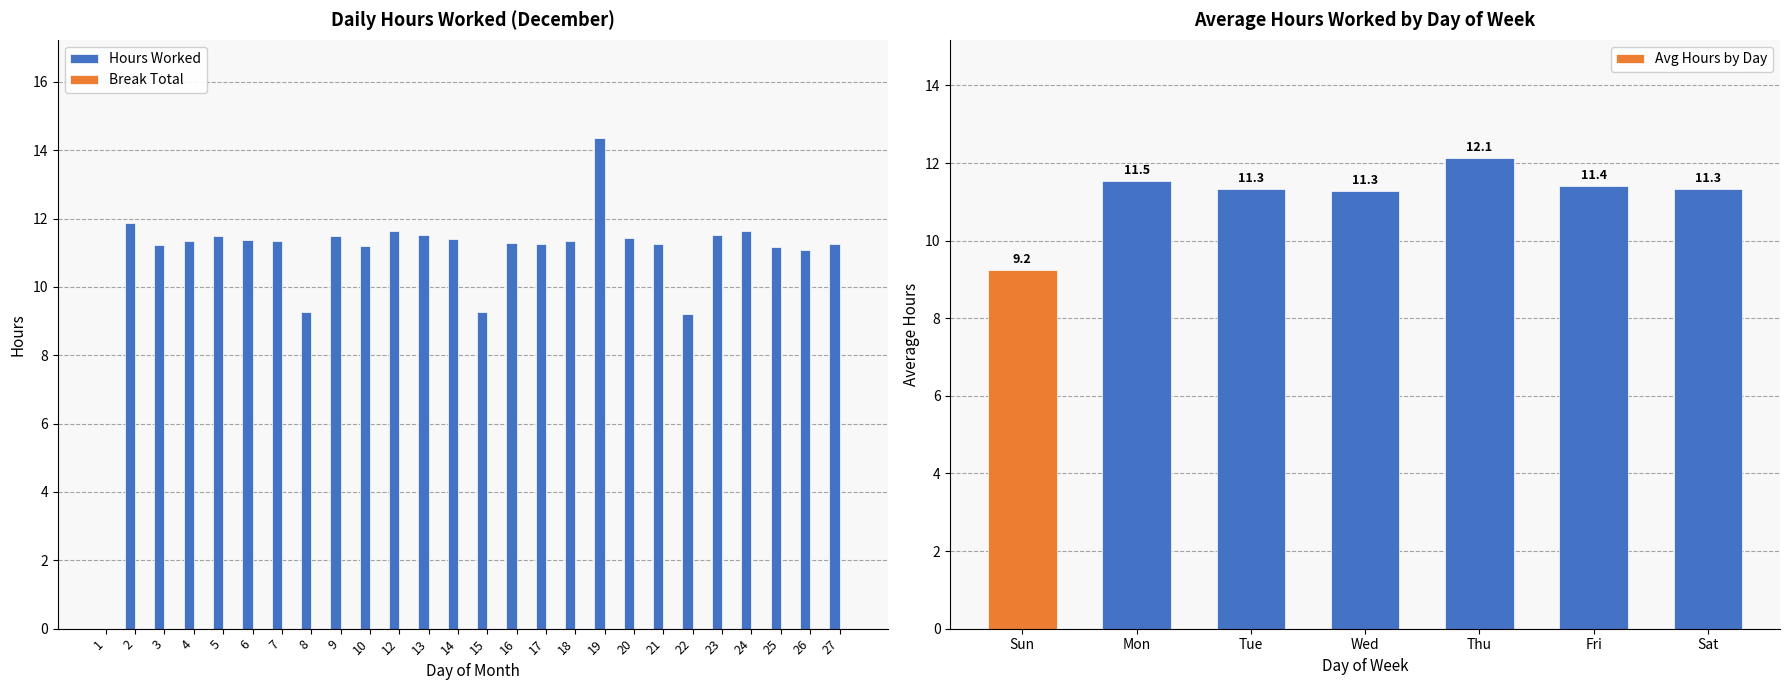

Which has a higher value, 2 or 22?

2